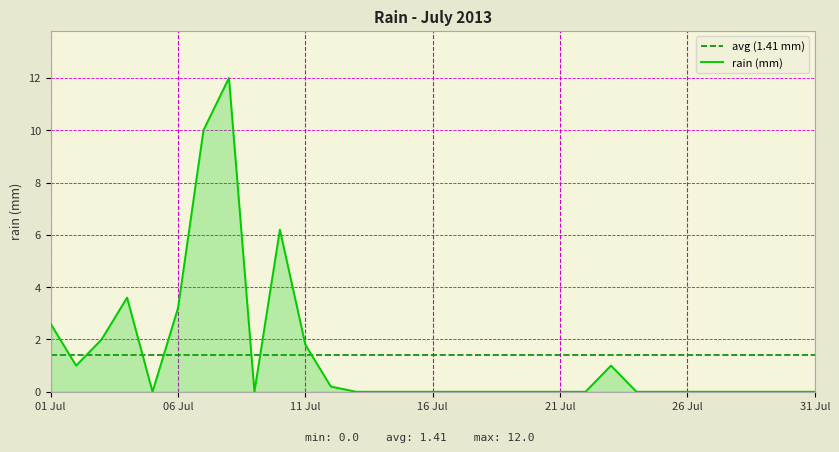

How many positive values are there?

11